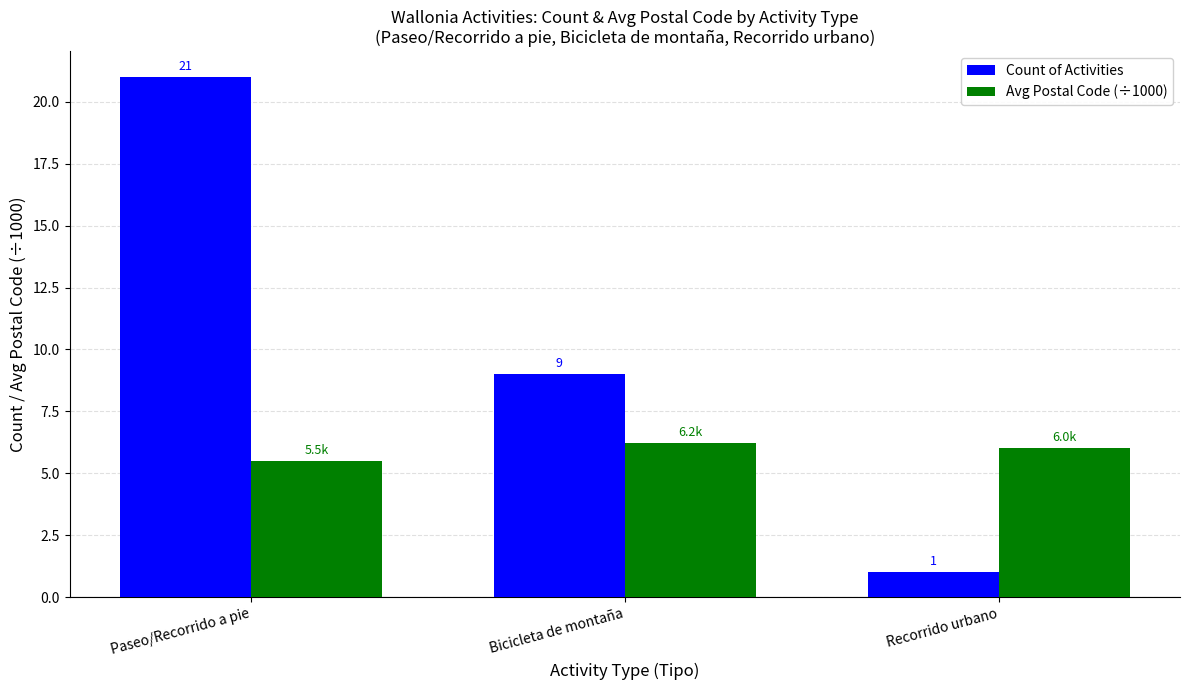

Rank the series by their maximum value, from lowest to highest.

Avg Postal Code (÷1000), Count of Activities